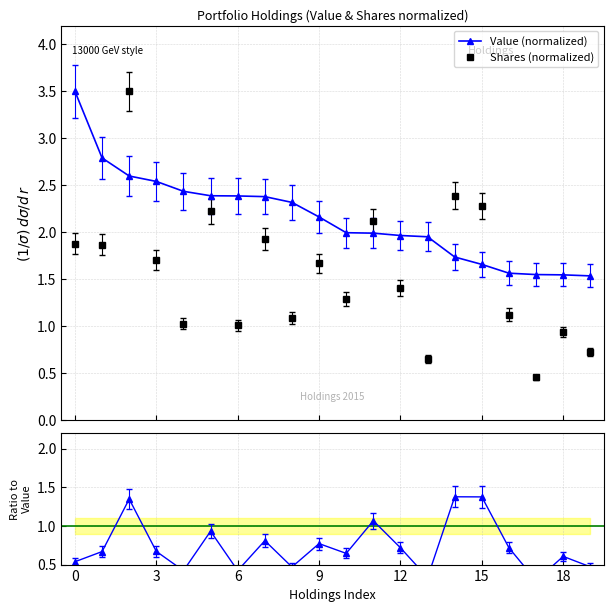

In Shares (normalized), how many points are higher than both neighbors (excluding endpoints)?

7